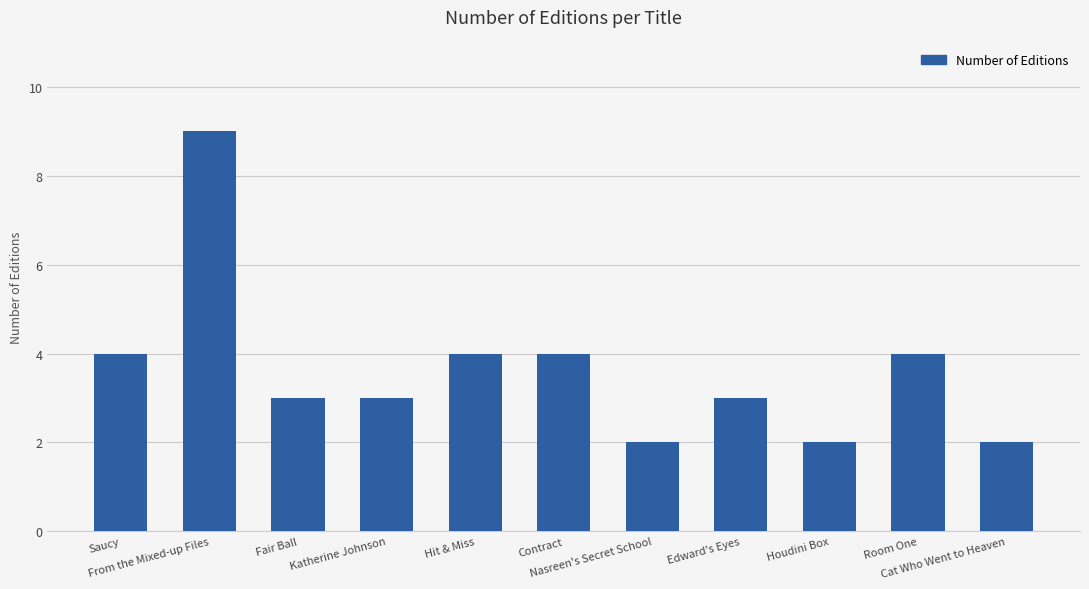

Count the number of data series in this chart.

1